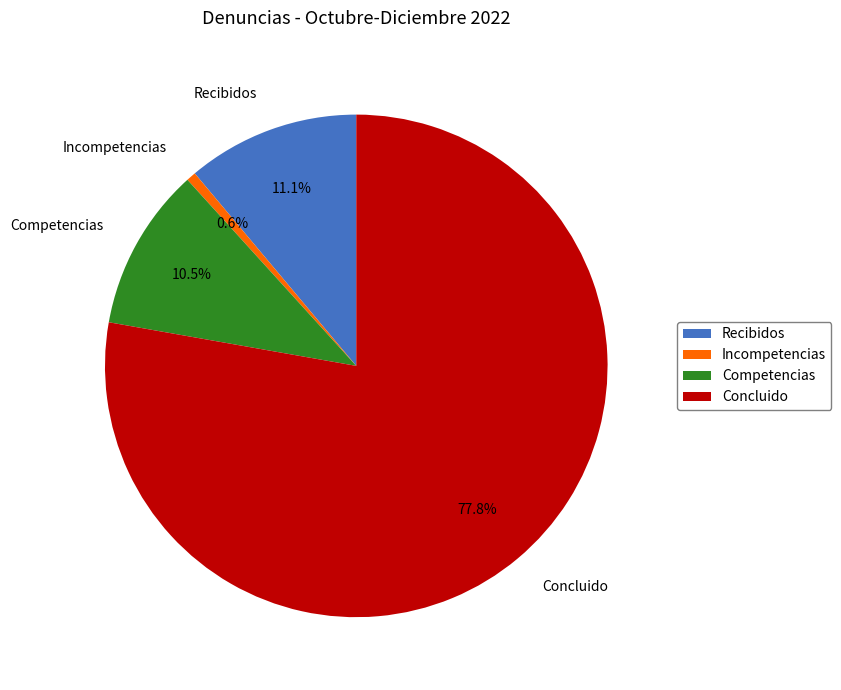

Between Incompetencias and Recibidos, which is larger?

Recibidos